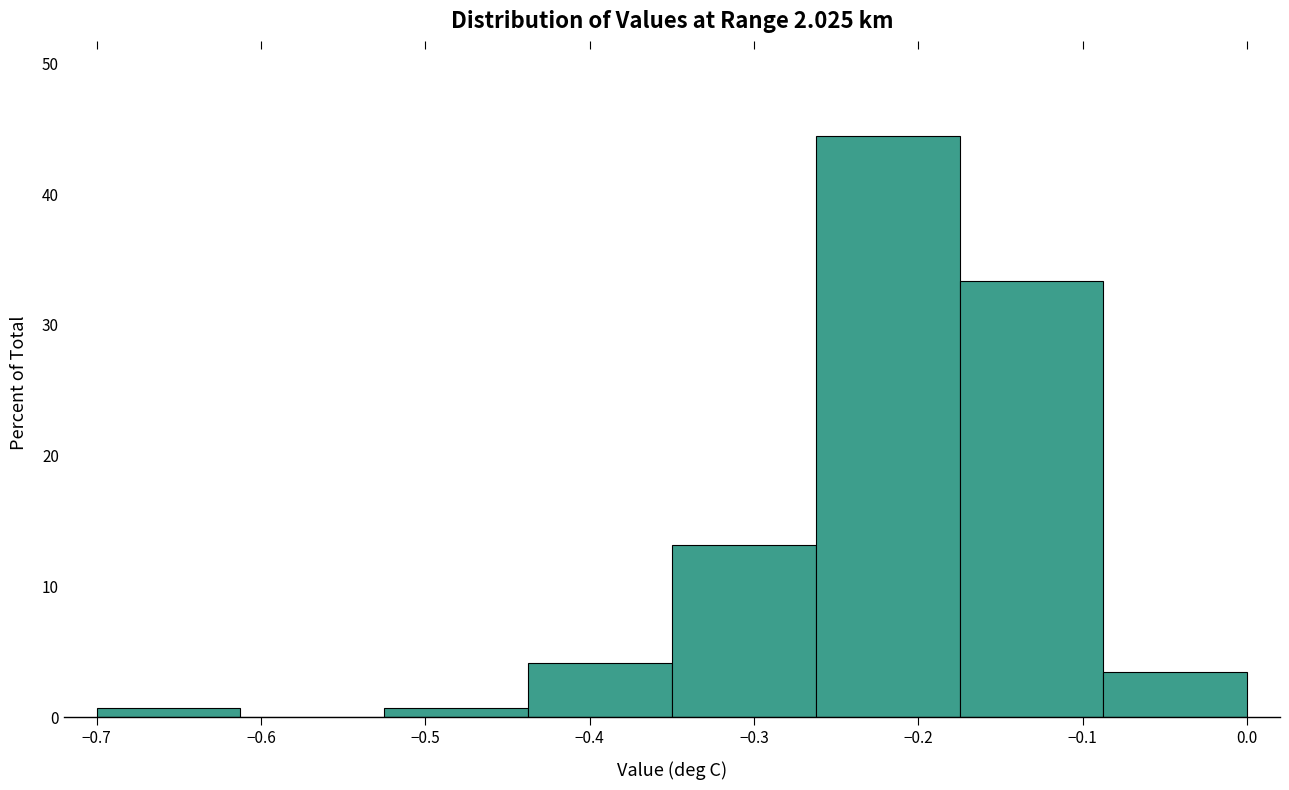

Reading left to right, list every bar in this chart as the range it spans on the x-axis followed by its height. Neither the bar edges nor the heights are printed on the chart, so give them approximately, as read against the axes.

-0.70 to -0.61: under 1
-0.61 to -0.52: 0
-0.52 to -0.44: under 1
-0.44 to -0.35: 4
-0.35 to -0.26: 13
-0.26 to -0.17: 44
-0.17 to -0.09: 33
-0.09 to 0.00: 3